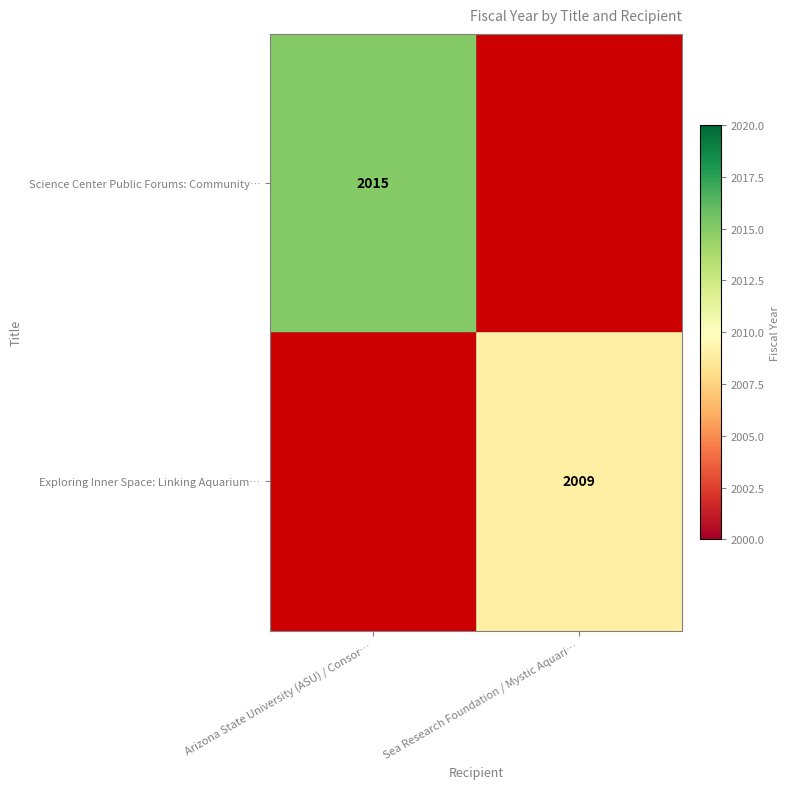

Is it true that Science Center Public Forums: Community… equals 2015 at Arizona State University (ASU) / Consor…?

True